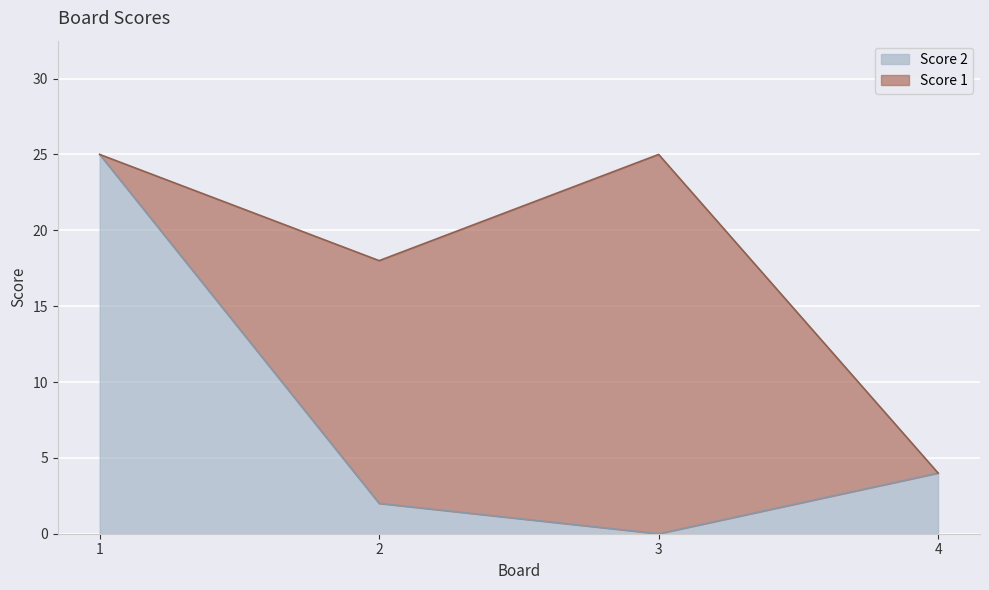

True or false: the data has more than 1 interior local peaks.

False